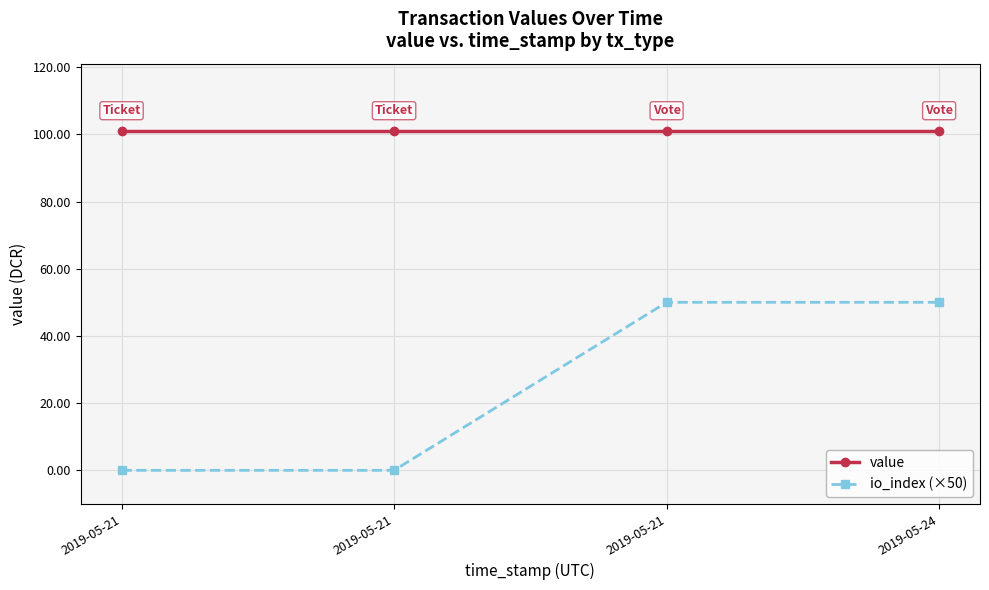

True or false: value has more than 0 interior local peaks.

False